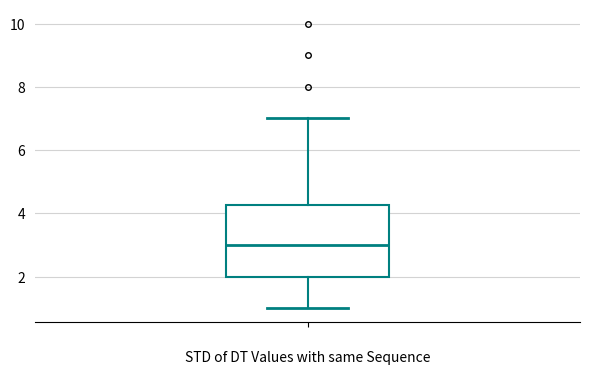

Read this box plot against the y-axis: the position of the median line, the range covered by the box, and the ends of both whiskers. The values are not printed on the chart, so give them approximately, as read against the axis.

median 3.0, box 2.0 to 4.2, whiskers 1.0 to 7.0